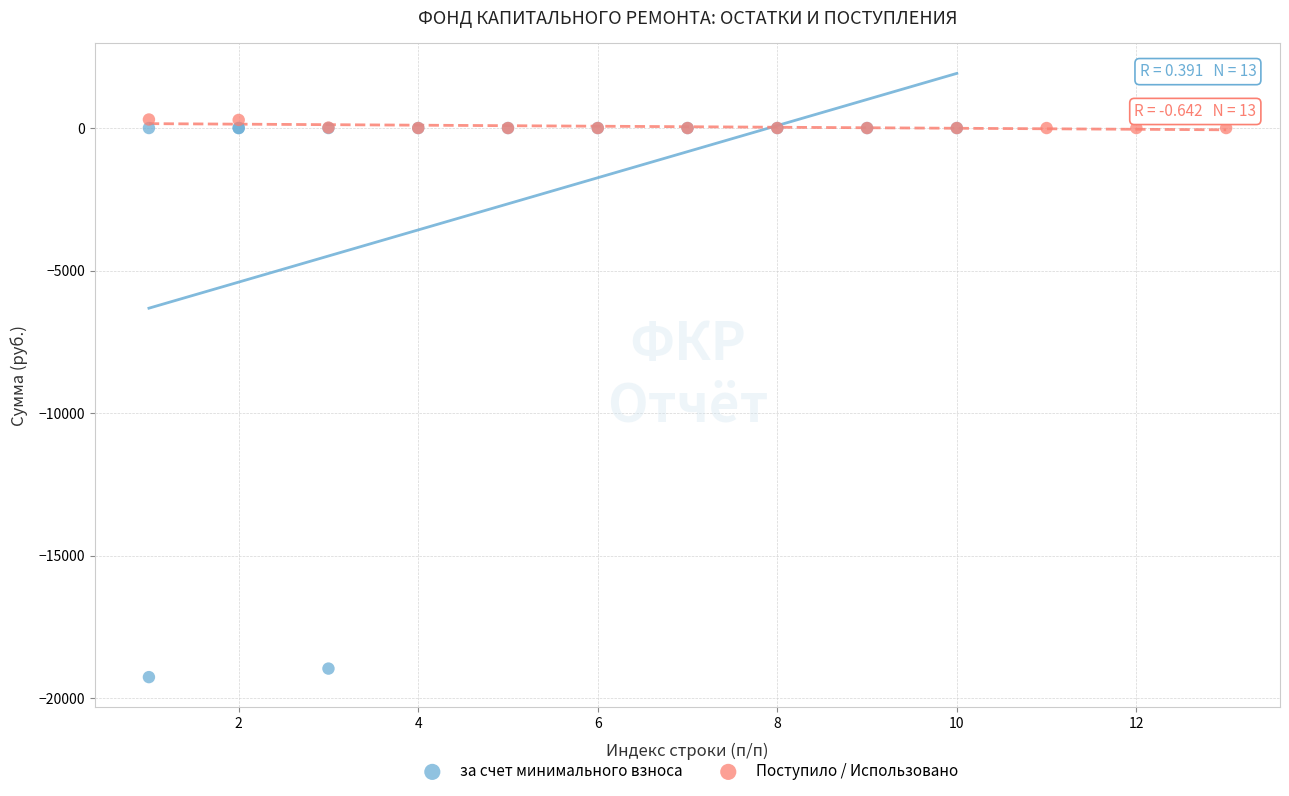

Which series has the widest spread of Y values?

за счет минимального взноса